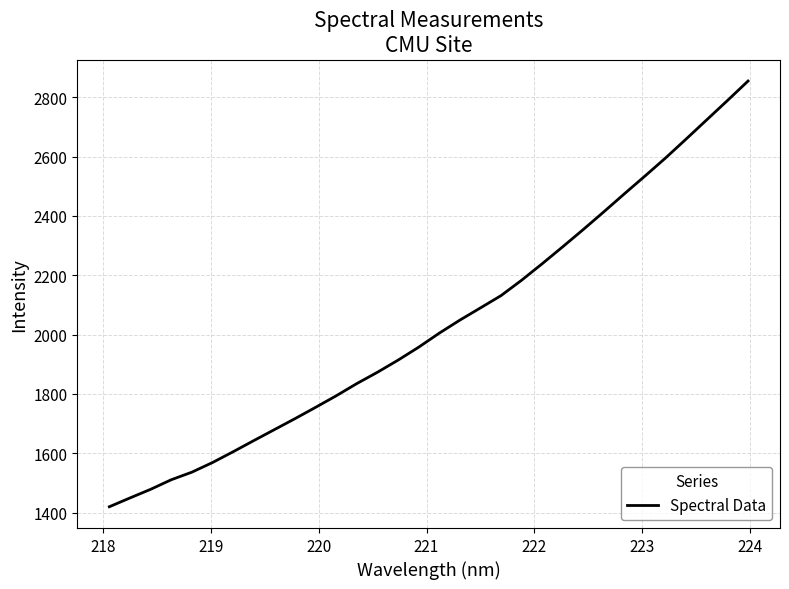

What is the maximum value shown in the chart?

2854.4